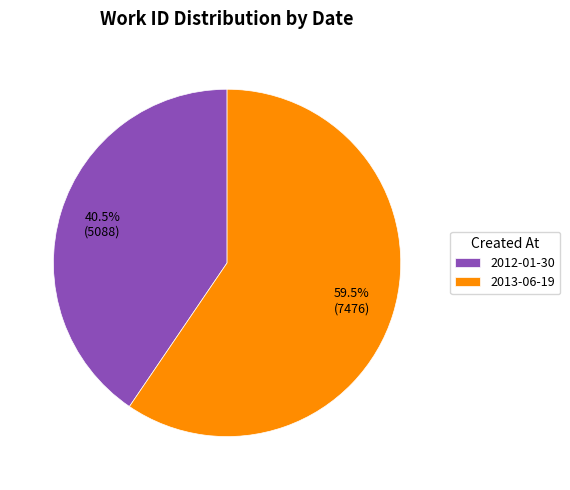

To the nearest percent, what is the average slice percentage?

50%